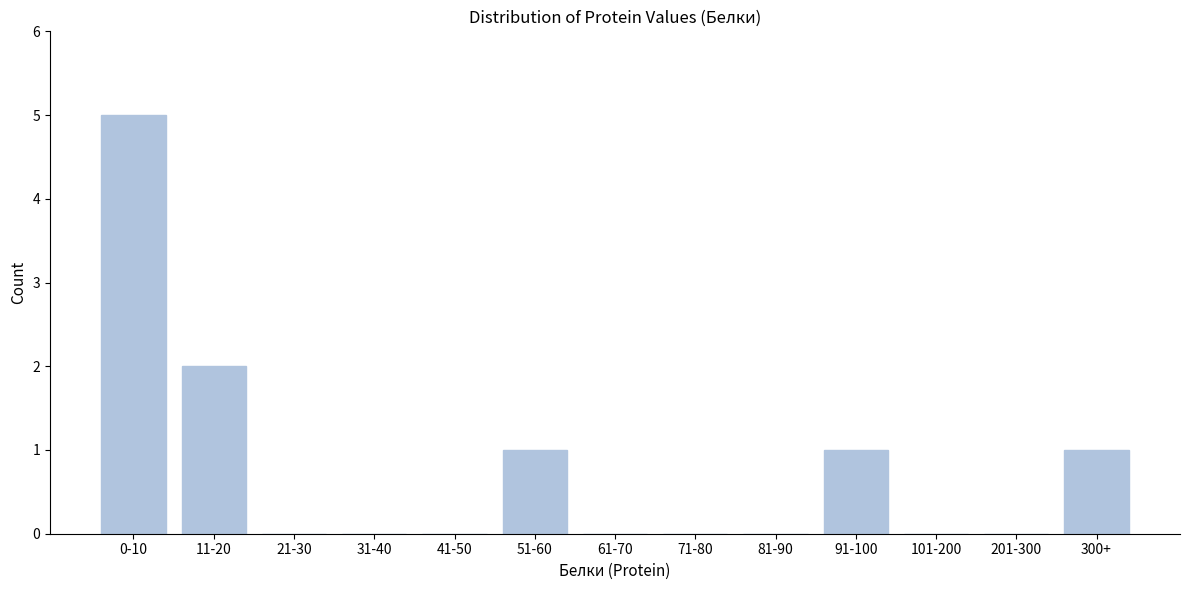

Reading left to right, extract all data points from this chart.

0-10=5	11-20=2	21-30=0	31-40=0	41-50=0	51-60=1	61-70=0	71-80=0	81-90=0	91-100=1	101-200=0	201-300=0	300+=1